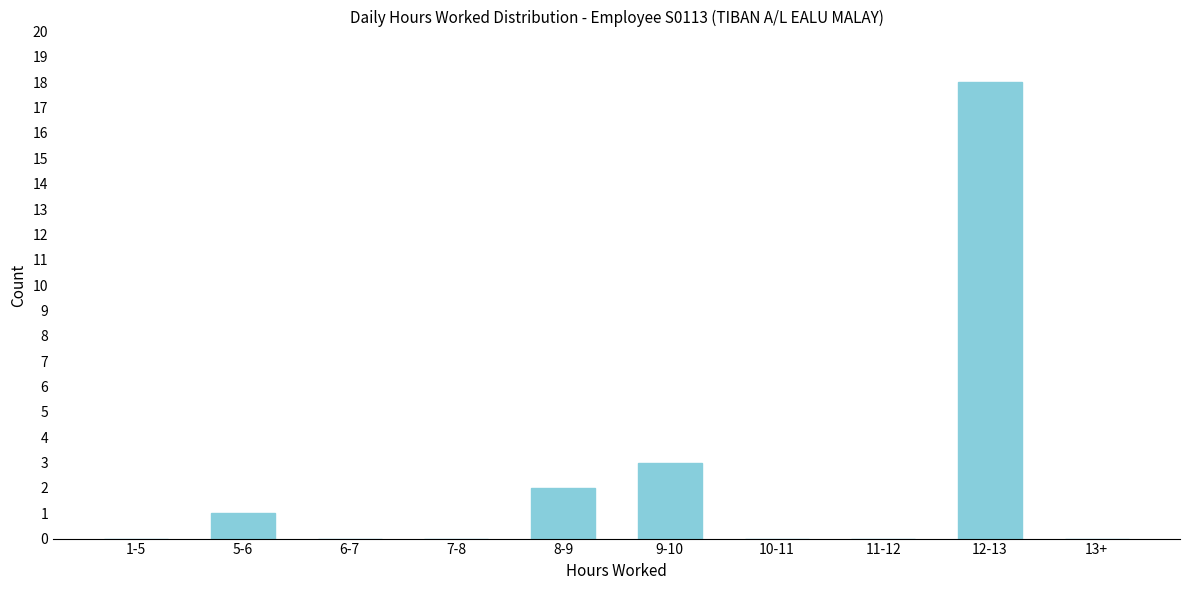

Reading left to right, what are all the values shown in this chart?

1-5=0	5-6=1	6-7=0	7-8=0	8-9=2	9-10=3	10-11=0	11-12=0	12-13=18	13+=0